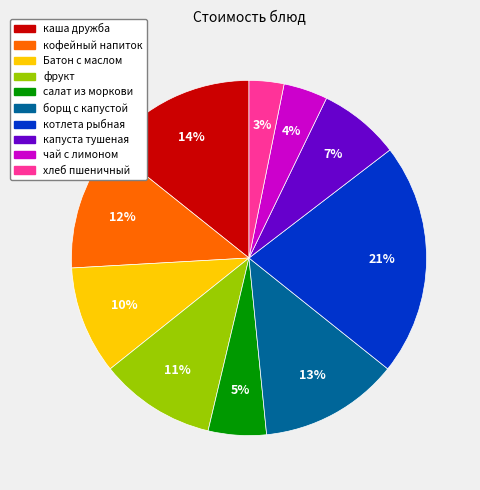

Which category has the biggest portion of the pie?

котлета рыбная